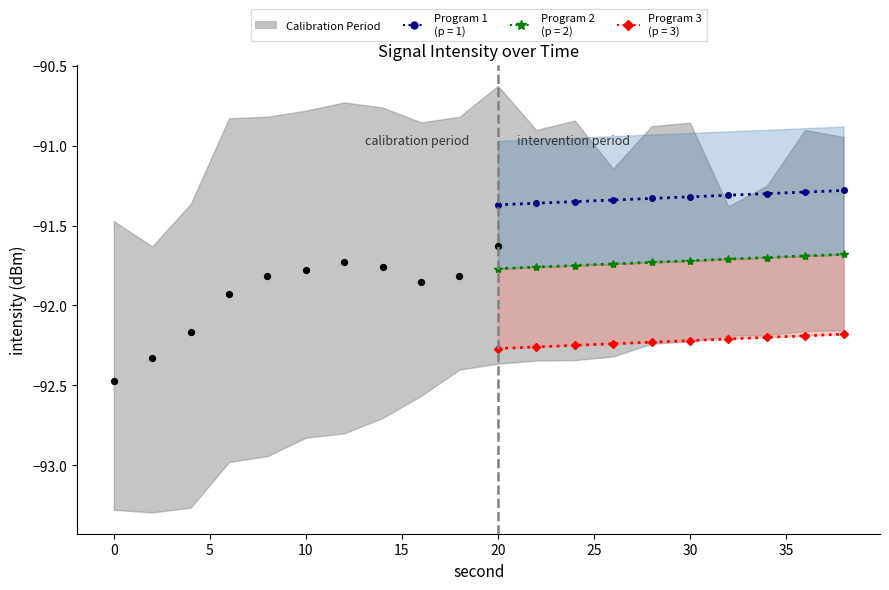

Which has a higher value, 15 or 30?

30